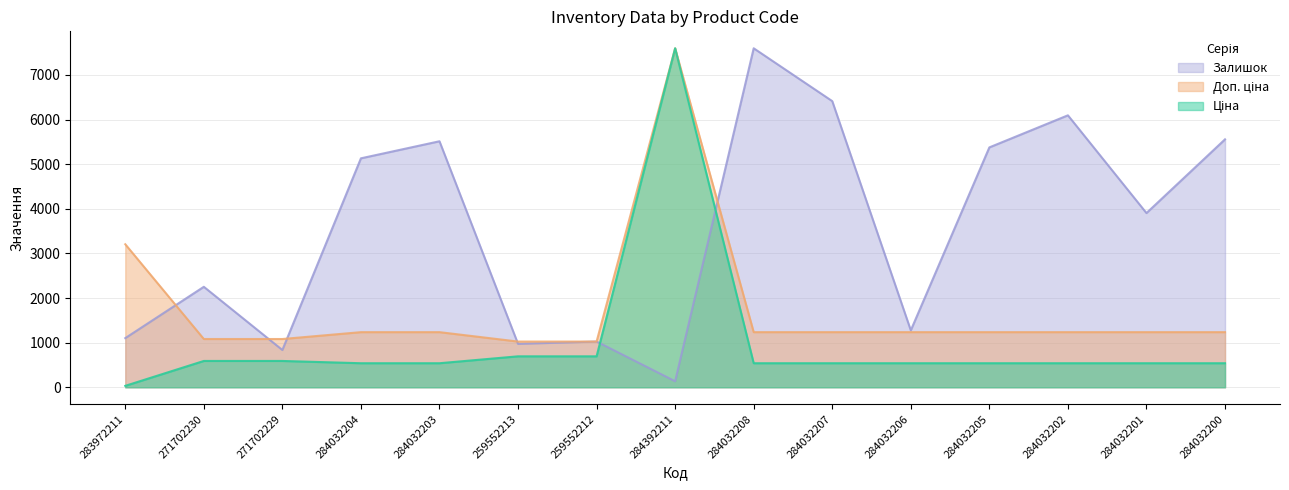

Reading right to left, transcribe all the data shown in this chart.

Ціна: 284032200=539.0	284032201=539.0	284032202=539.0	284032205=539.0	284032206=539.0	284032207=539.0	284032208=539.0	284392211=7596.5	259552212=693.7	259552213=693.7	284032203=539.0	284032204=539.0	271702229=589.9	271702230=589.9	283972211=32.0
Доп. ціна: 284032200=1235.4	284032201=1235.4	284032202=1235.4	284032205=1235.4	284032206=1235.4	284032207=1235.4	284032208=1235.4	284392211=7596.5	259552212=1024.6	259552213=1024.6	284032203=1235.4	284032204=1235.4	271702229=1081.7	271702230=1081.7	283972211=3205.0
Залишок: 284032200=5555.9	284032201=3903.8	284032202=6094.4	284032205=5375.4	284032206=1275.8	284032207=6412.5	284032208=7596.5	284392211=134.6	259552212=1024.9	259552213=972.9	284032203=5513.1	284032204=5130.6	271702229=835.2	271702230=2251.7	283972211=1101.4